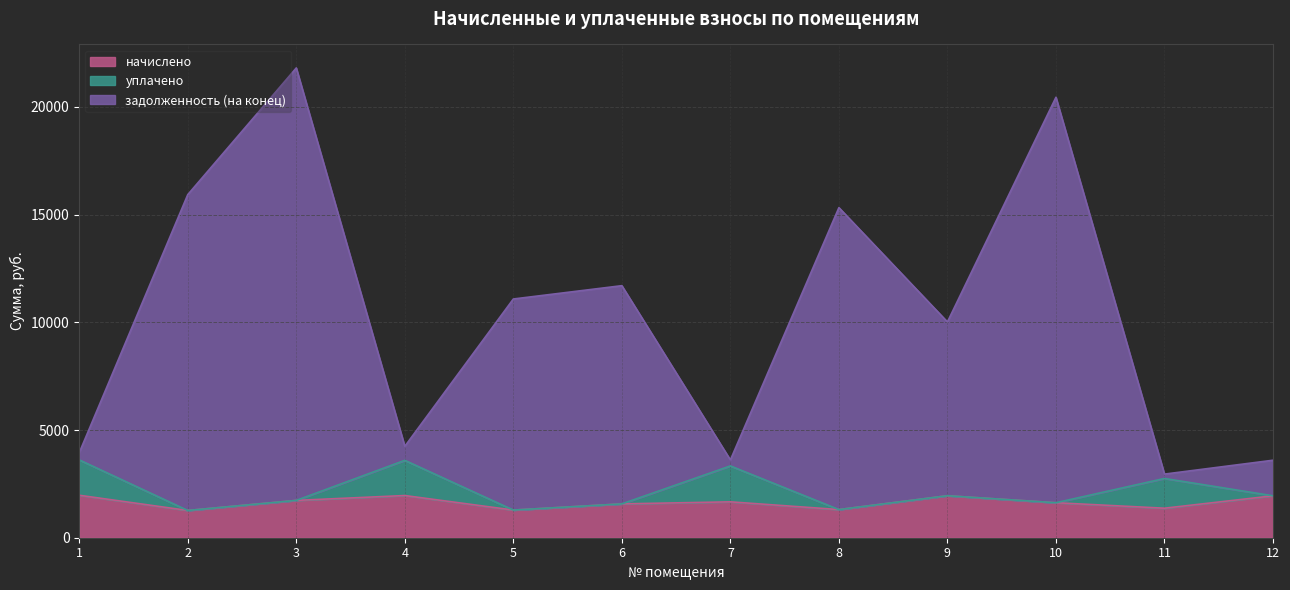

At which label does задолженность (на конец) reach its peak?

3